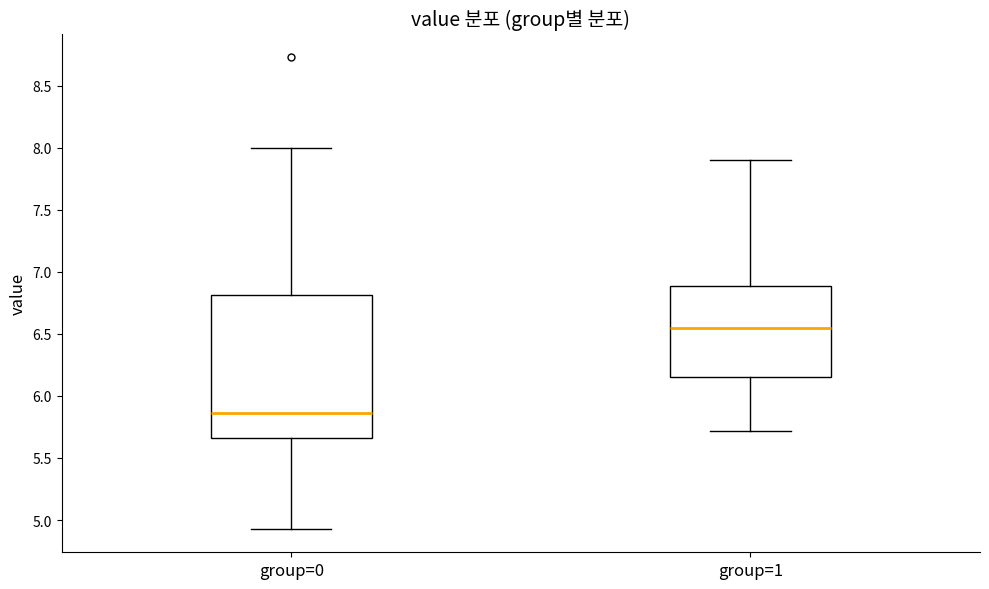

Reading left to right, read every box against the y-axis: the position of its median line, the range the box covers, and the ends of its whiskers. The values are not printed on the chart, so give them approximately, as read against the axis.

group=0: median 5.85, box 5.65 to 6.80, whiskers 4.95 to 8.00
group=1: median 6.55, box 6.15 to 6.90, whiskers 5.70 to 7.90